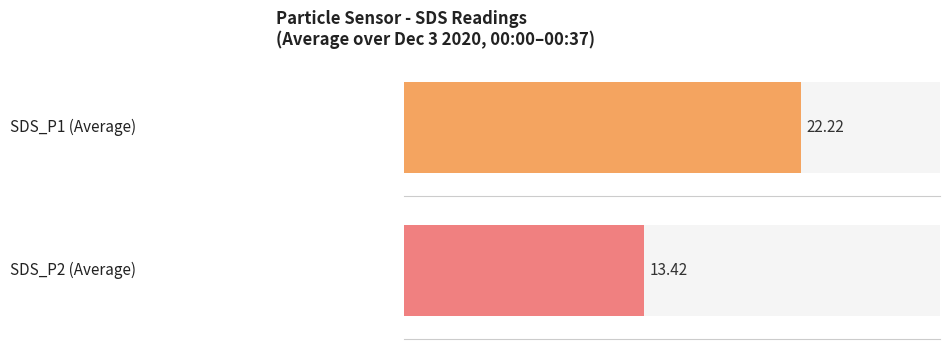

Which series has the widest spread of values?

SDS_P1